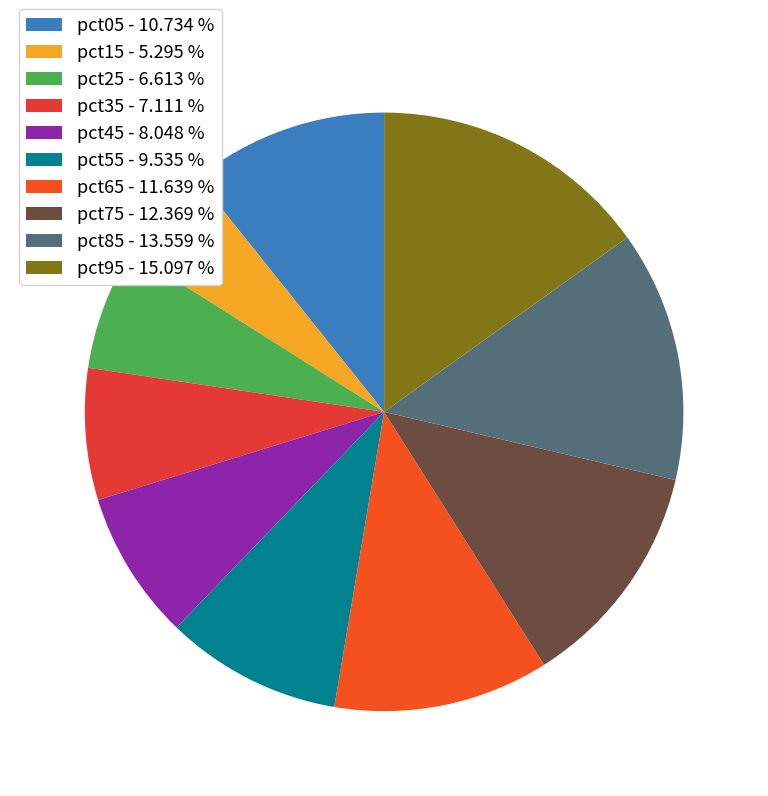

Which slice is the smallest?

pct15